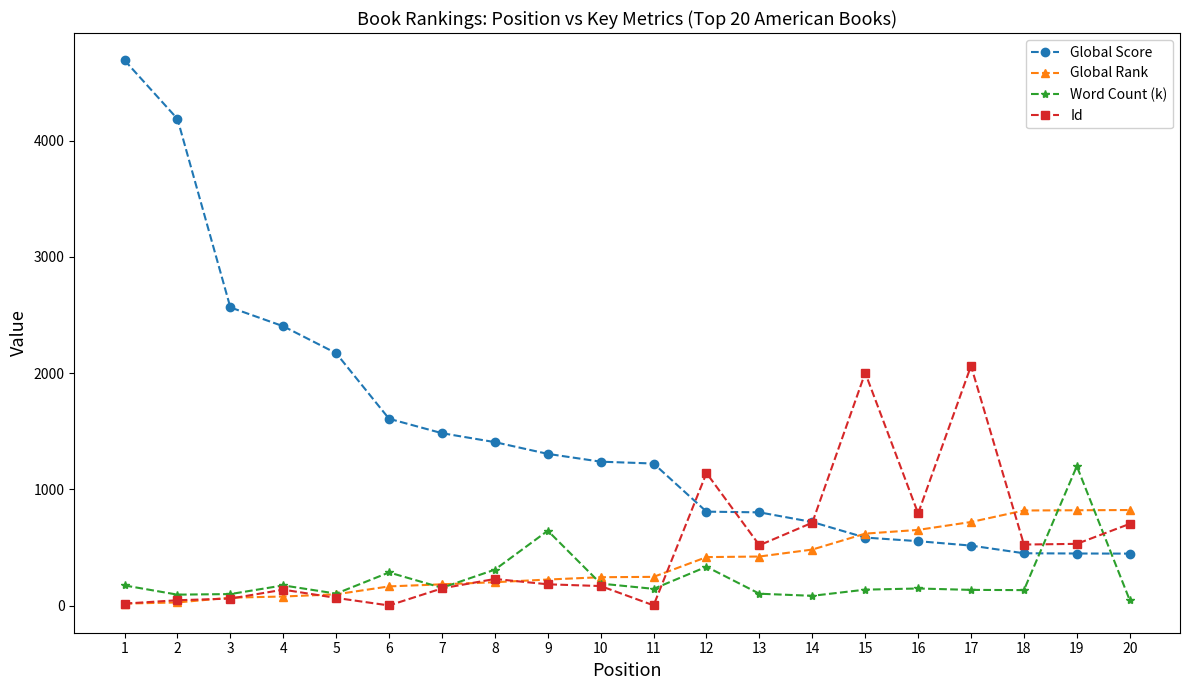

True or false: Global Rank has a value of 166.0 at 6.

True